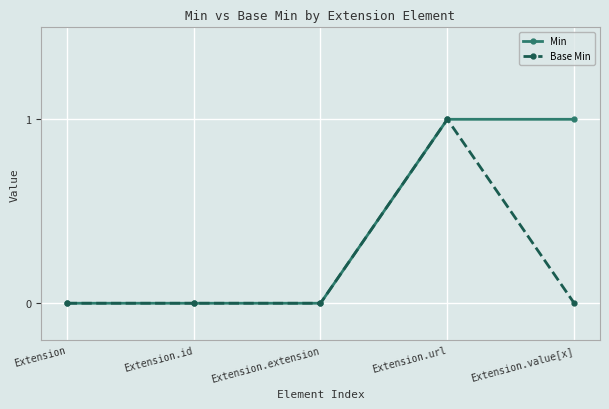

What is the approximate value of Min at Extension.url?

1